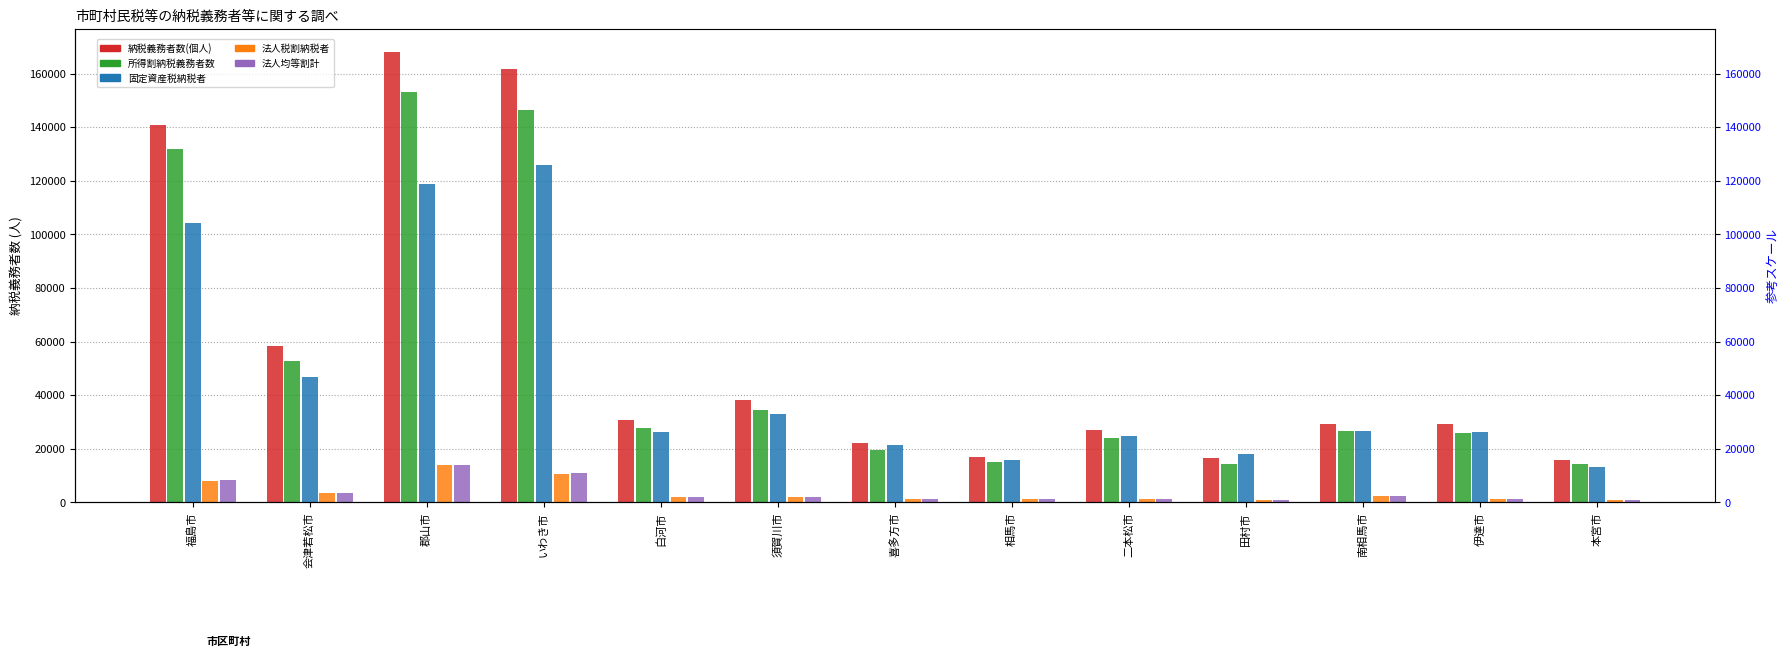

Which series has the largest total across all categories?

納税義務者数(個人)